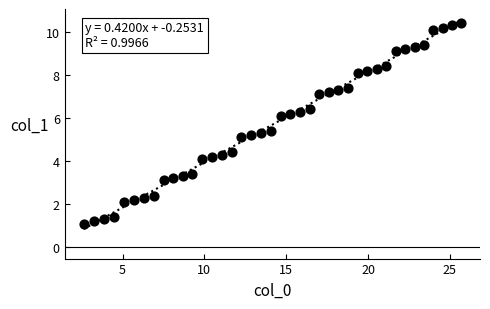

What is the range of Y values (max minus min)?

9.3